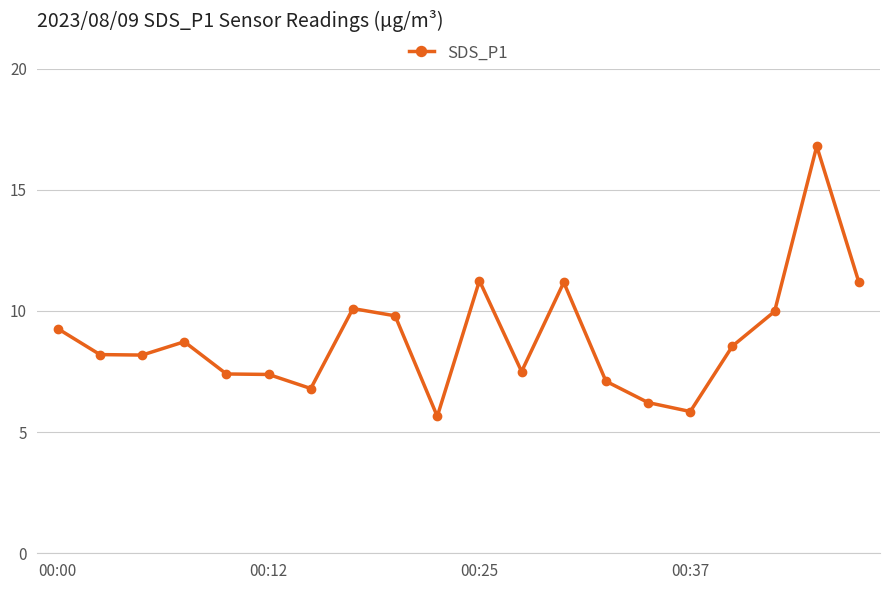

What is the average value?

8.9